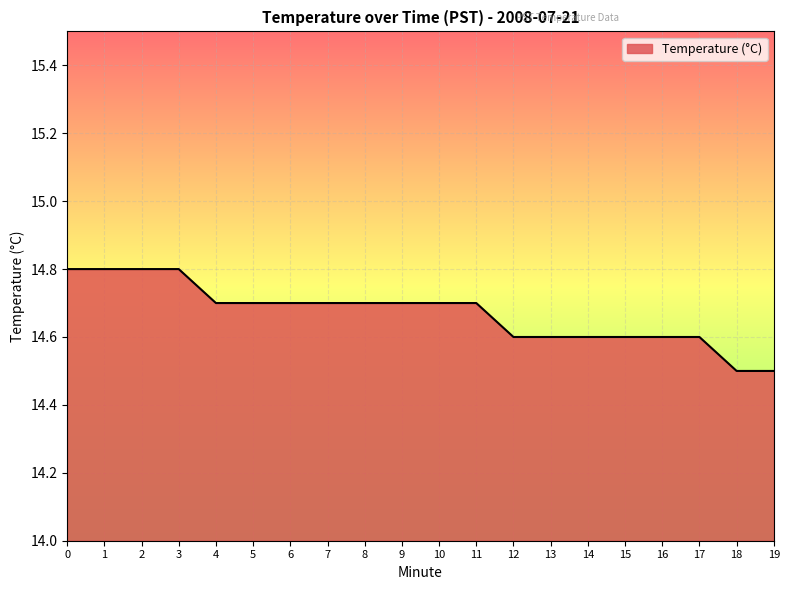

What is the sum of all values?

293.4